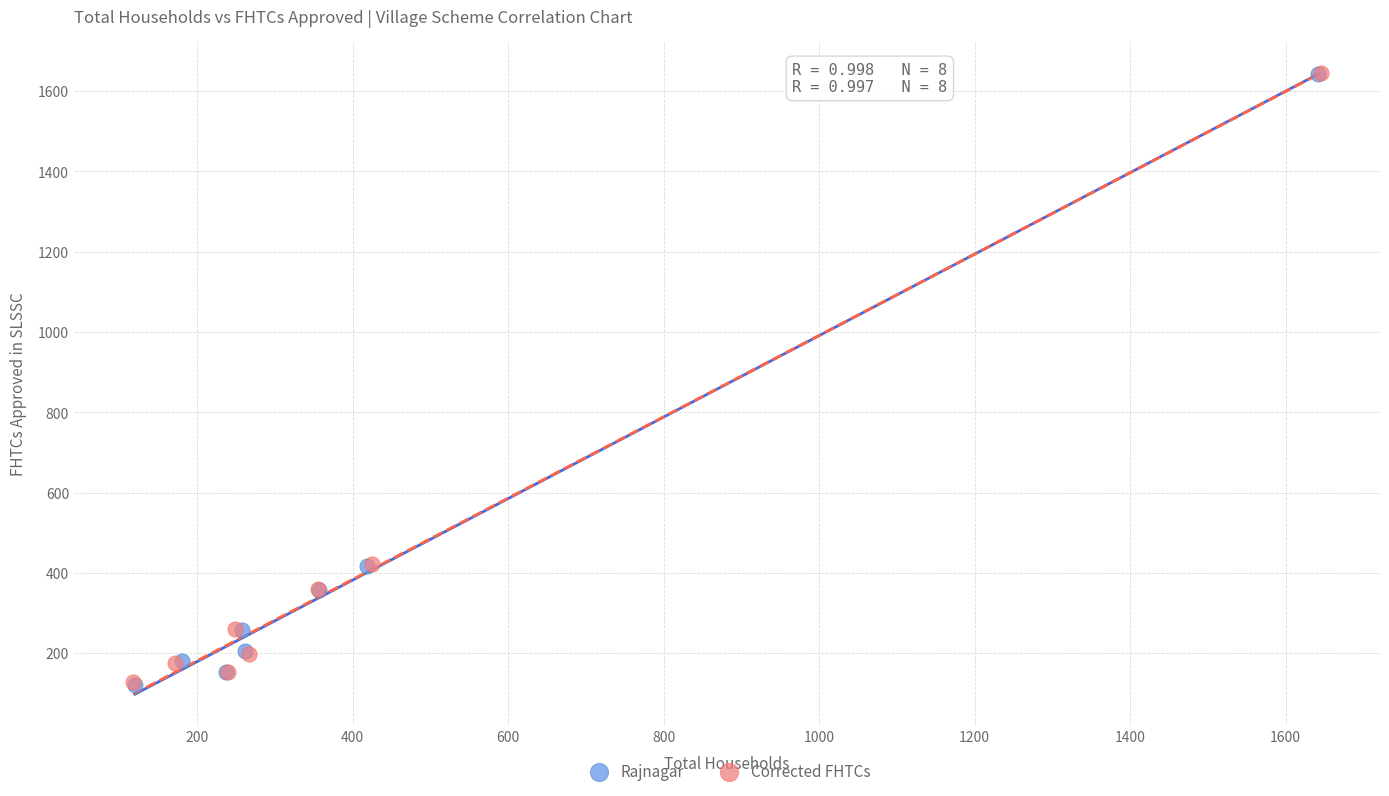

What are all the series names shown in the legend?

Rajnagar, Corrected FHTCs